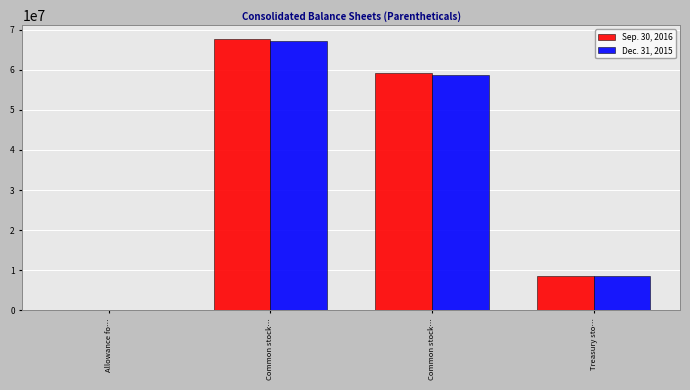

Reading left to right, list all the values displayed in this chart.

Sep. 30, 2016: Allowance fo…=3210	Common stock…=67710129	Common stock…=59151417	Treasury sto…=8558712
Dec. 31, 2015: Allowance fo…=1658	Common stock…=67162990	Common stock…=58604278	Treasury sto…=8558712